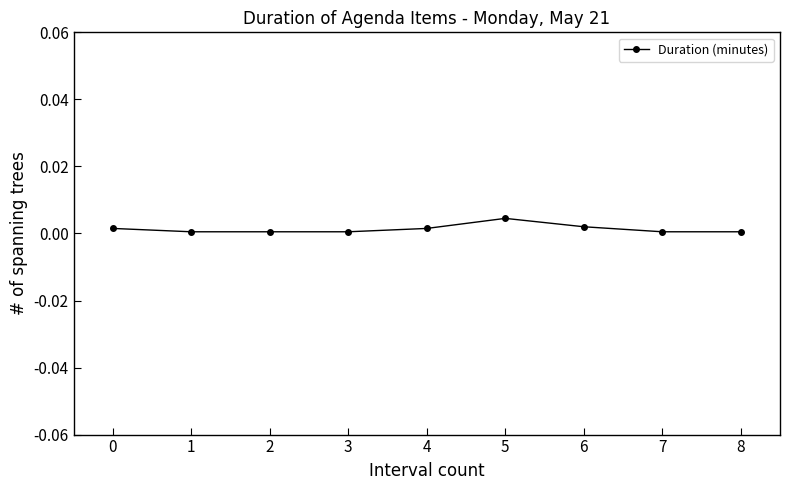

True or false: the data has more than 0 interior local peaks.

True